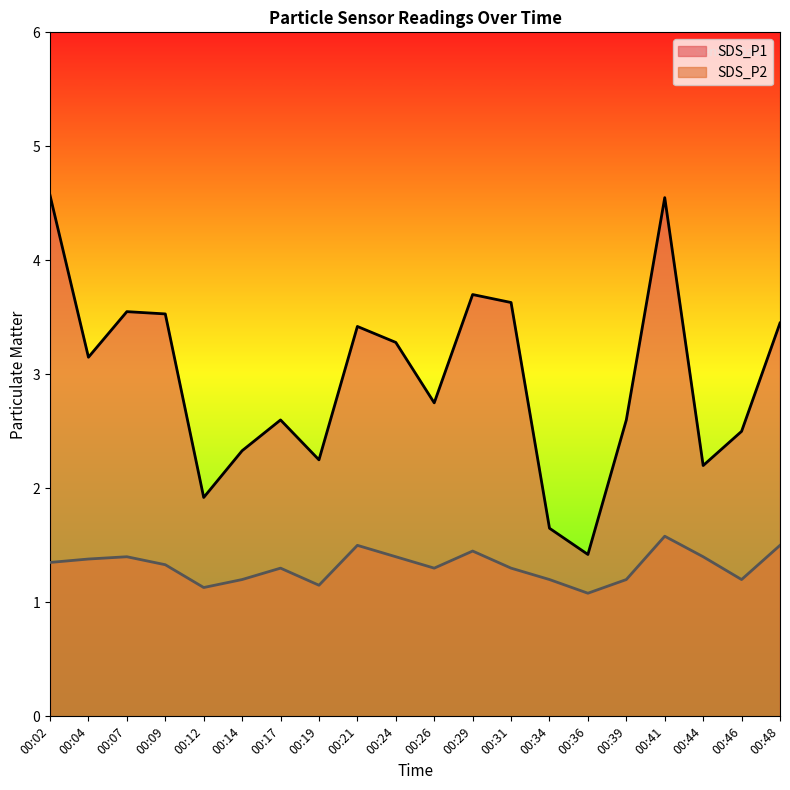

Does the chart have visible grid lines?

No